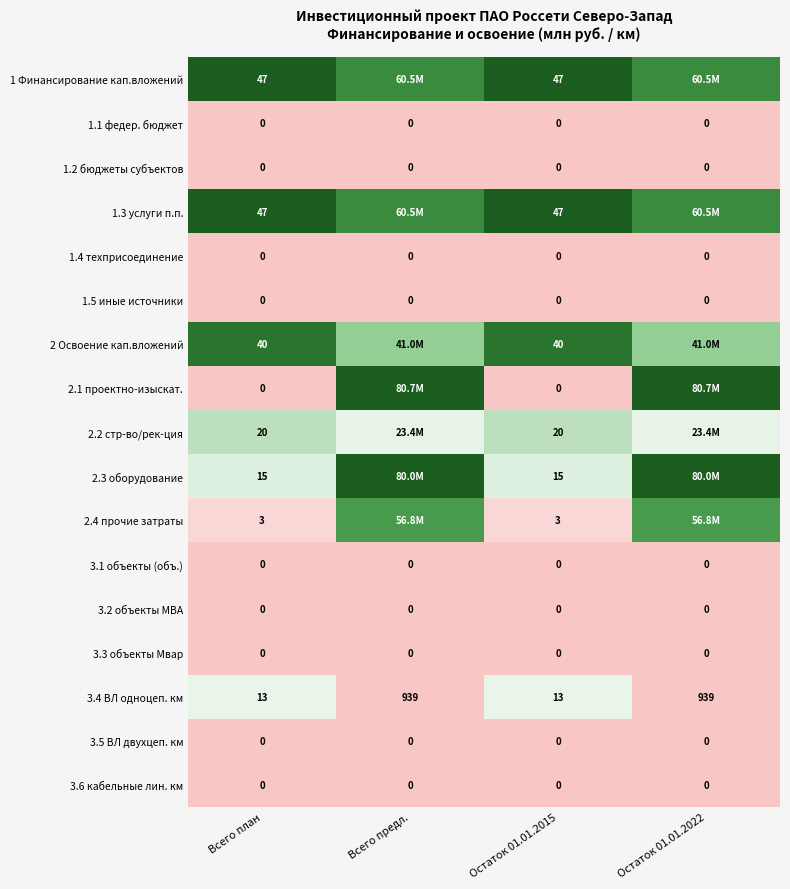

Is the value of 1.5 иные источники at Всего план greater than the value of 2.2 стр-во/рек-ция at Остаток 01.01.2015?

No